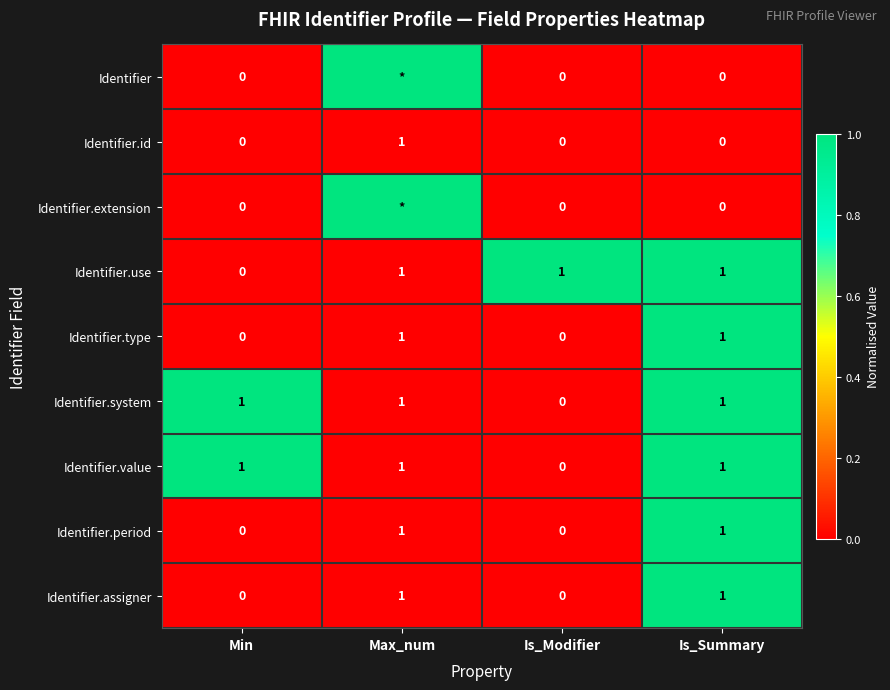

The value of Identifier.period at Min is 0. True or false?

True